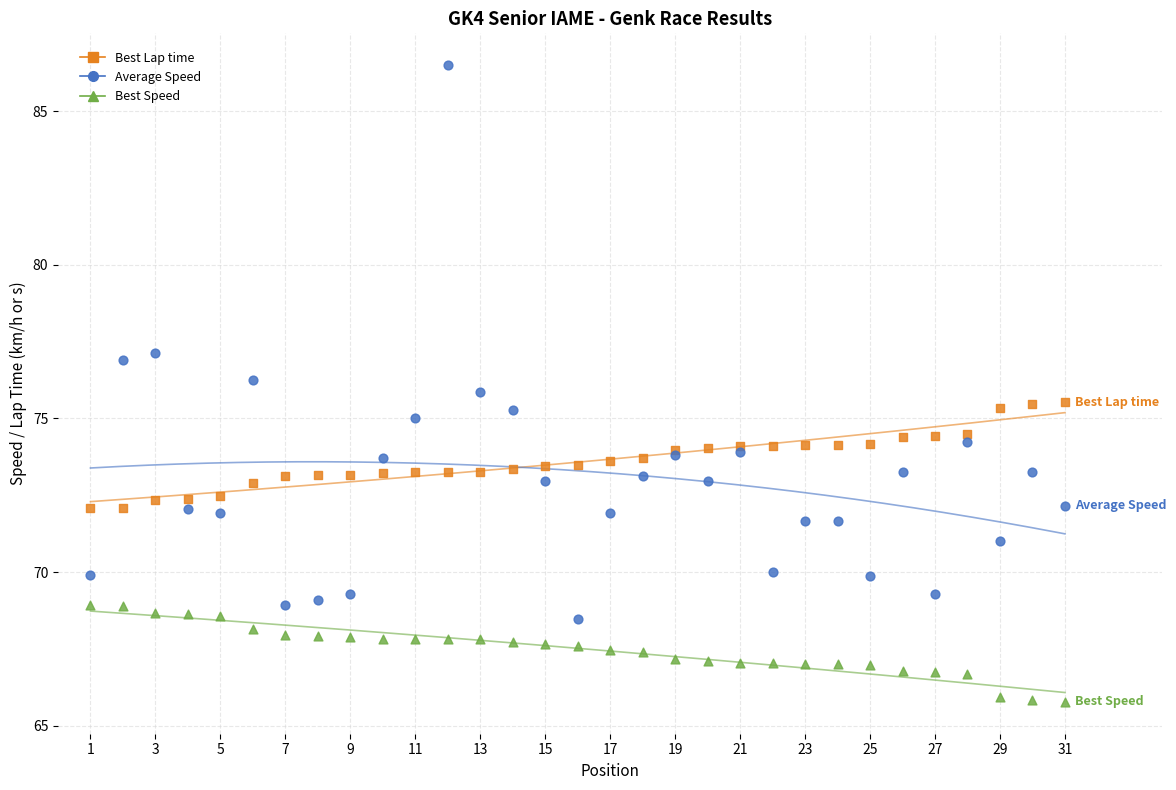

Which series reaches the minimum Y coordinate?

Best Speed